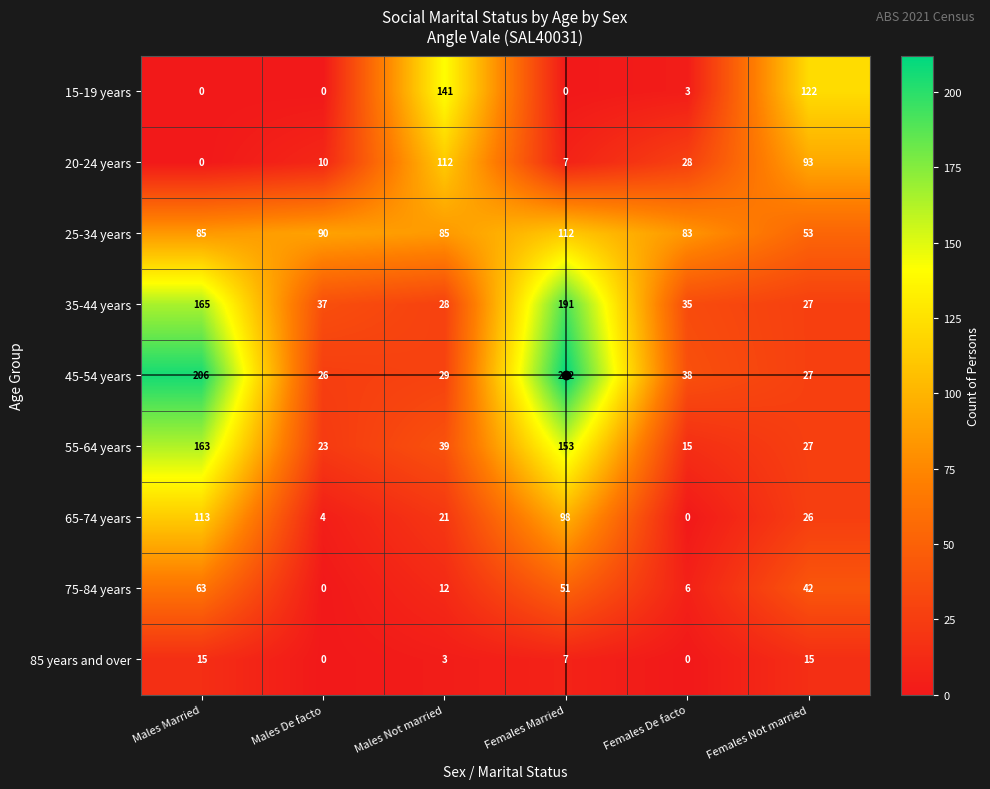

Which series has the widest spread of values?

45-54 years